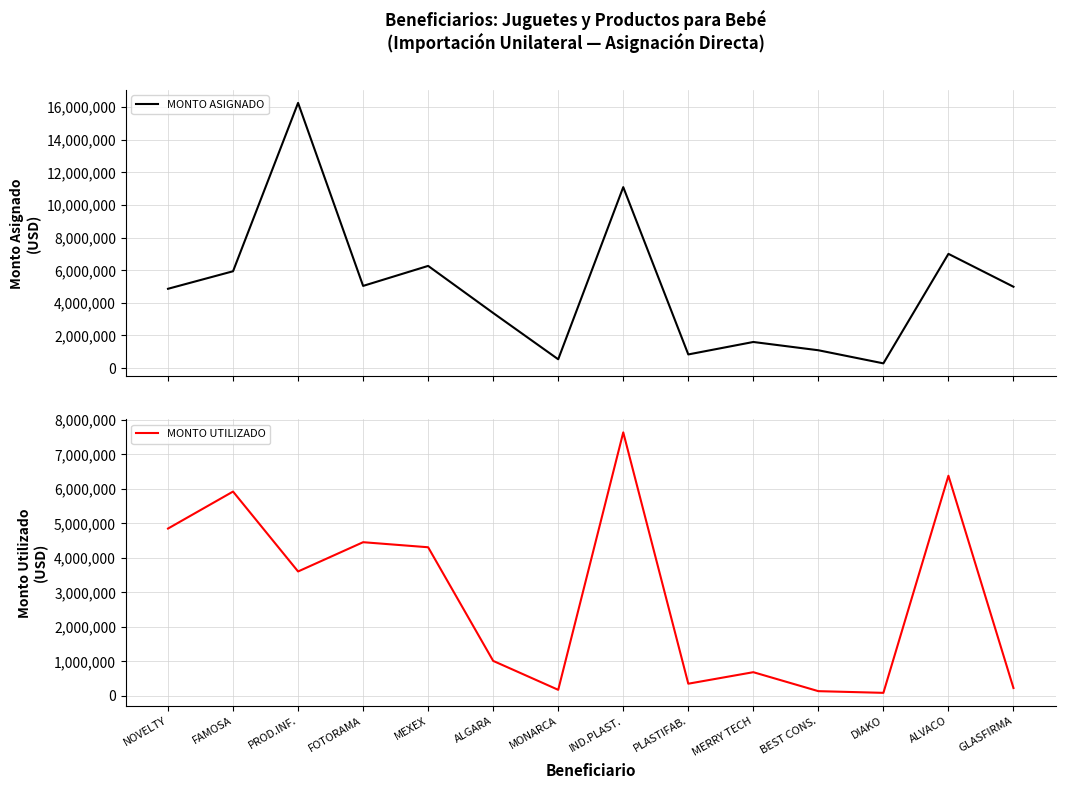

Where is the first local minimum for MONTO ASIGNADO?

FOTORAMA